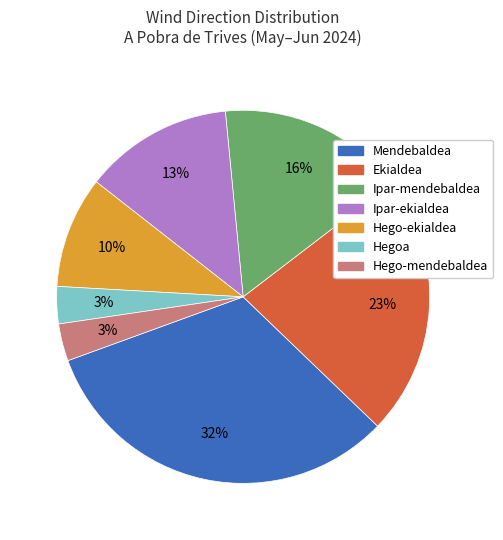

Is the sum of Ekialdea and Mendebaldea greater than half?

Yes